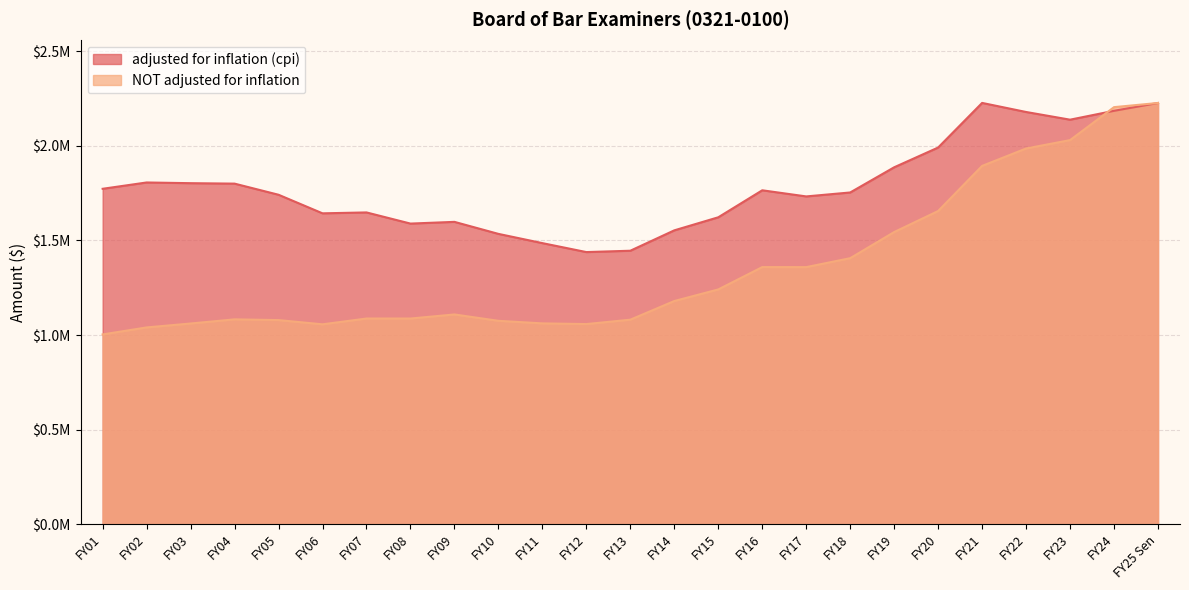

Count the number of categories in the chart.

25